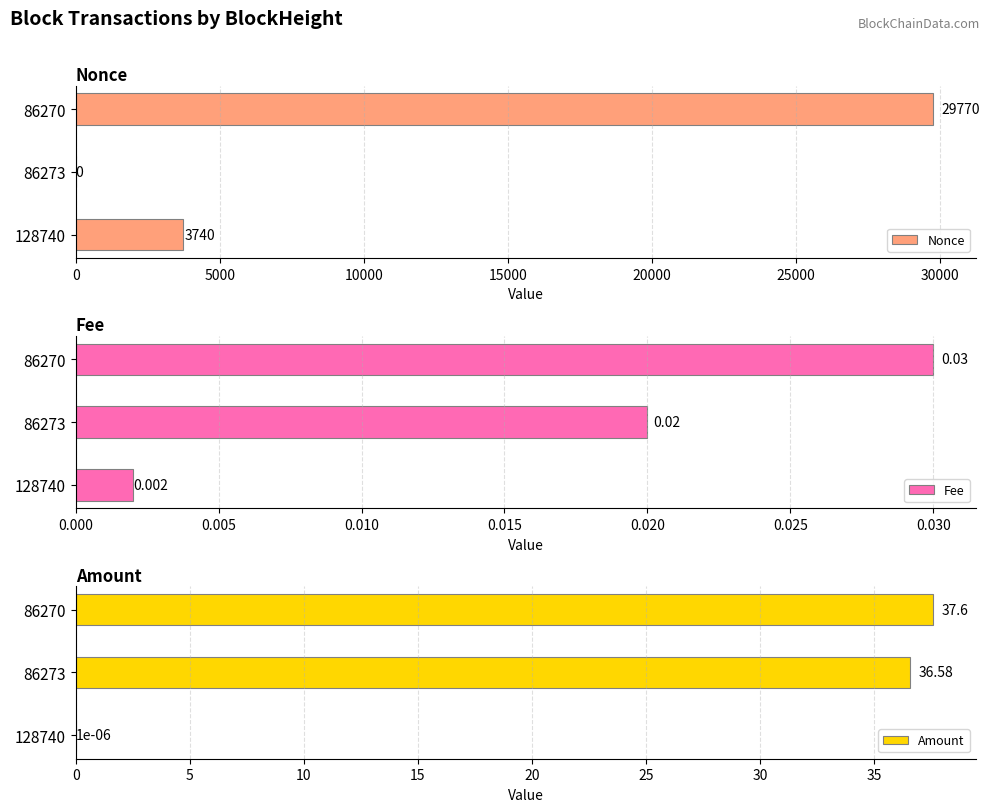

What value does the Nonce series have at 86270?

29770